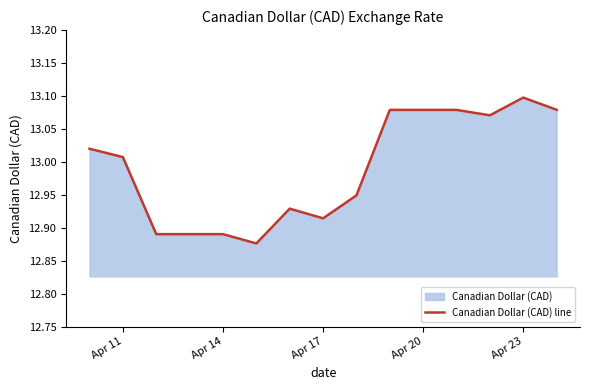

How many points are higher than both their immediate neighbors (excluding endpoints)?

2